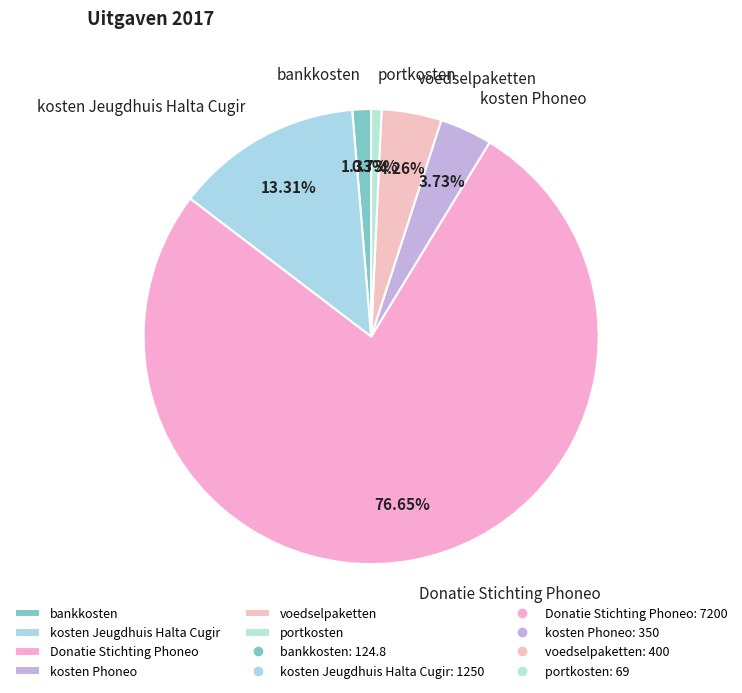

How many segments does this pie chart have?

6